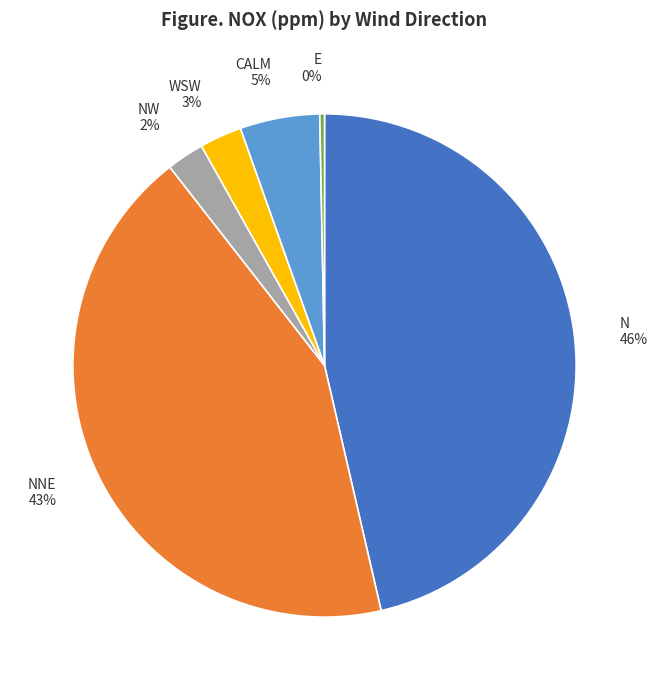

Is NNE the majority of the pie?

No